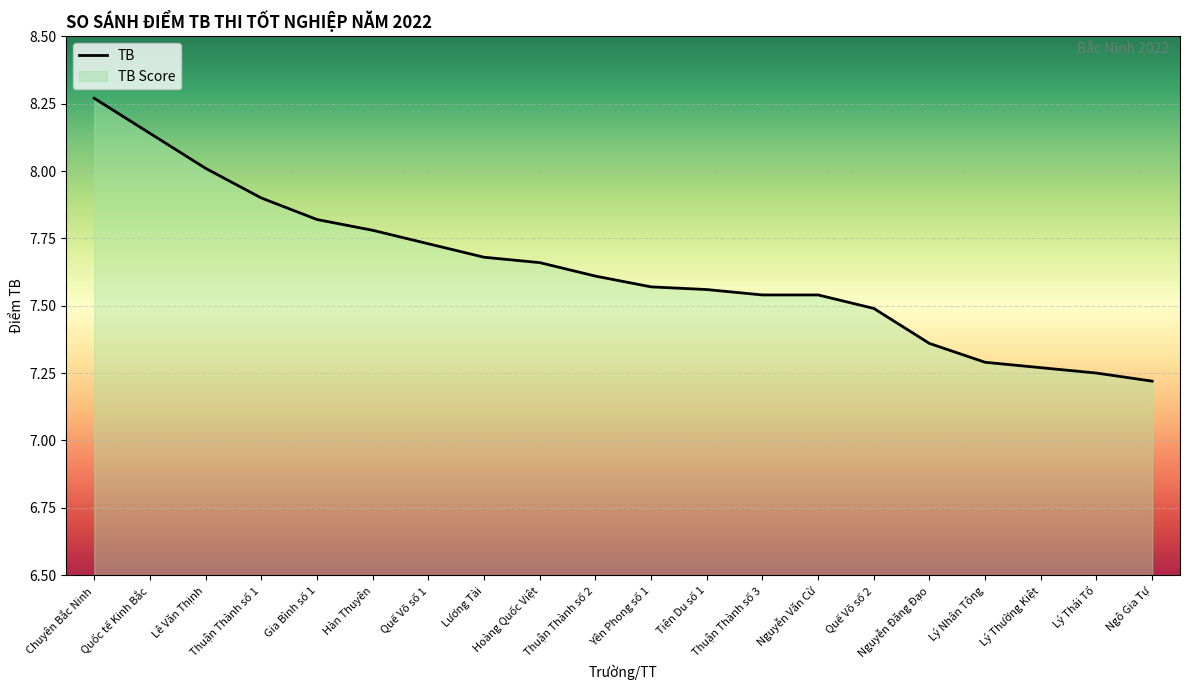

What position from the right is Nguyễn Văn Cừ?

7